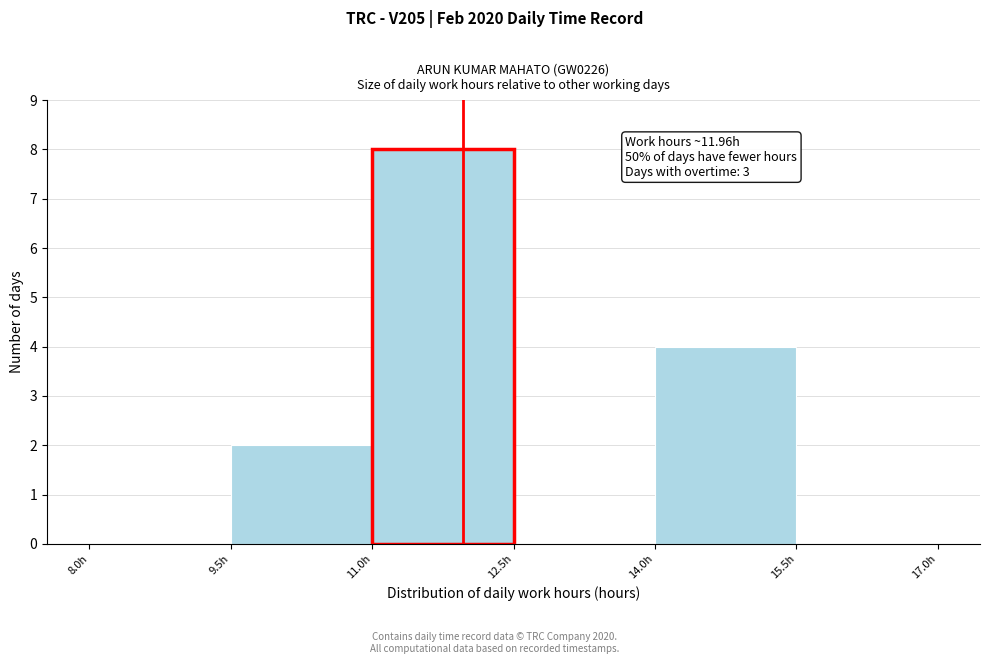

Over which range of the x-axis is the bar tallest?

11.0 to 12.5